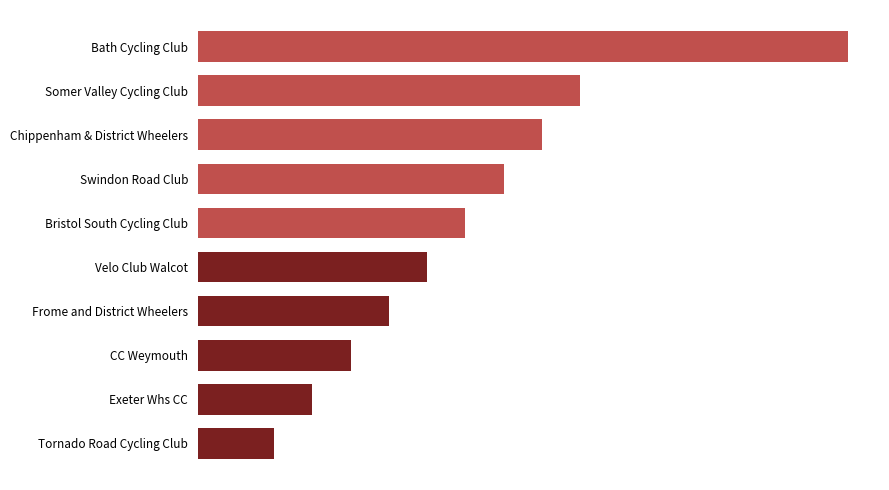

What is the greatest value displayed?

17